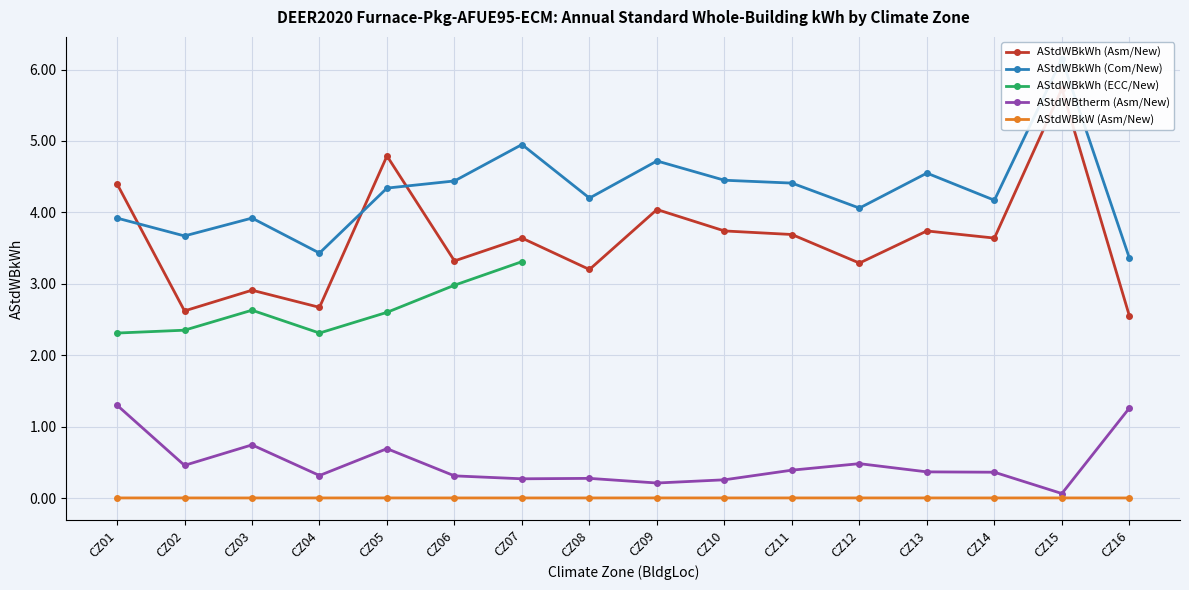

At how many categories does at least one series exceed 1?

16